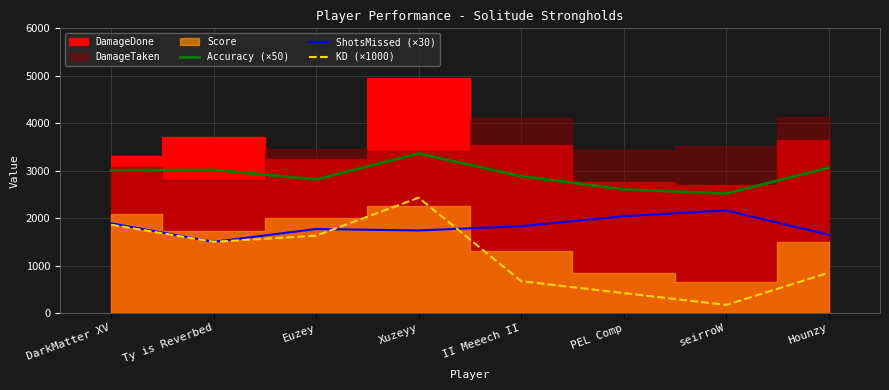

Does the chart display data point markers on the line(s)?

No